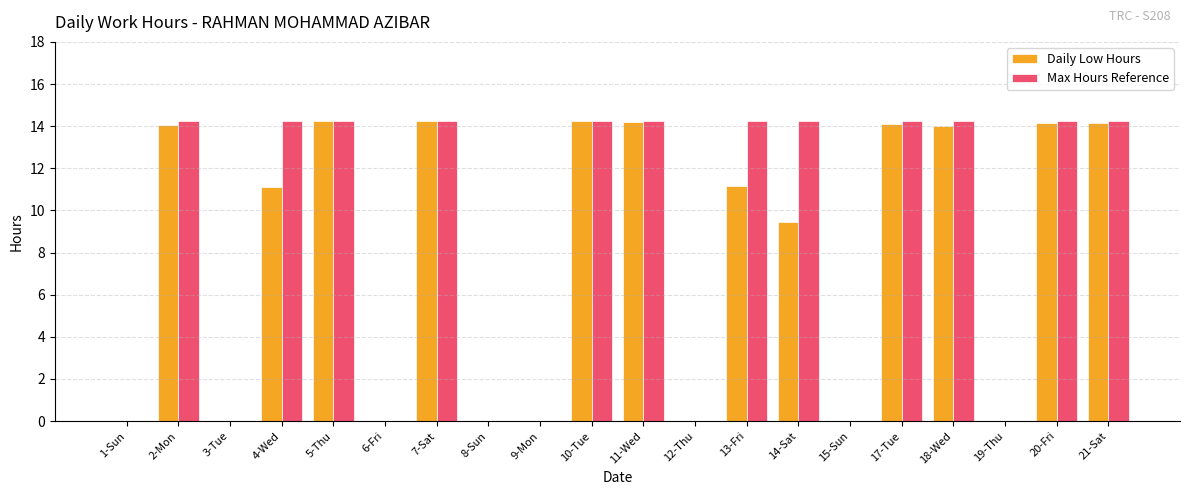

True or false: Daily Low Hours has a value of 14.2 at 10-Tue.

True